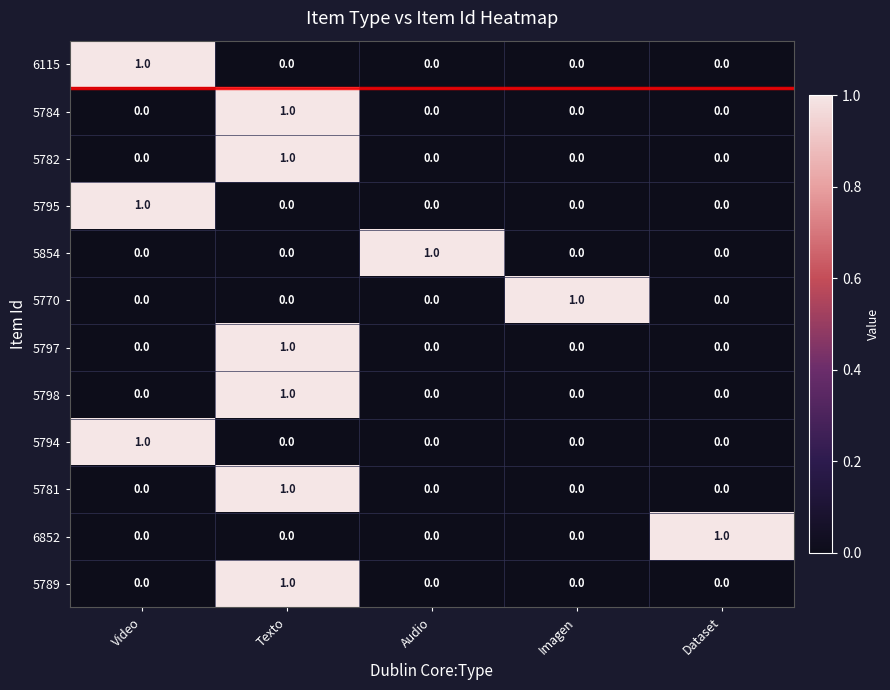

Is it true that 5781 equals 2 at Texto?

False